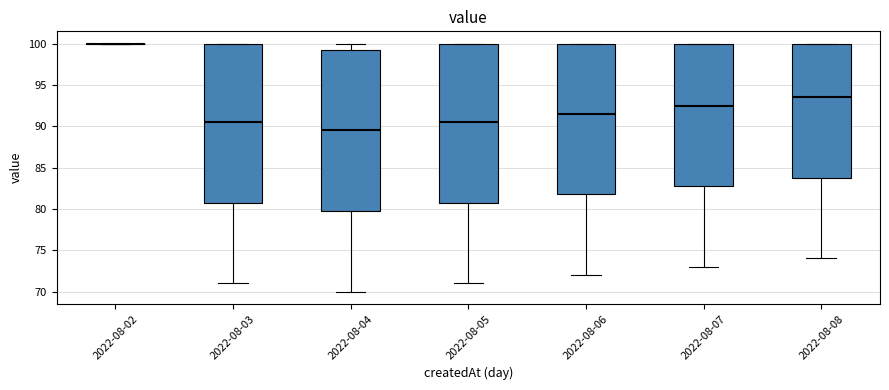

Reading left to right, transcribe this box plot: for each box, give where its median line is, the range the box spans, and where its two whiskers end, as read against the y-axis. The values are not printed on the chart, so give them approximately, as read against the axis.

2022-08-02: box collapsed to a line at 100.0, whiskers 100.0 to 100.0
2022-08-03: median 90.5, box 81.0 to 100.0, whiskers 71.0 to 100.0
2022-08-04: median 89.5, box 80.0 to 99.5, whiskers 70.0 to 100.0
2022-08-05: median 90.5, box 81.0 to 100.0, whiskers 71.0 to 100.0
2022-08-06: median 91.5, box 82.0 to 100.0, whiskers 72.0 to 100.0
2022-08-07: median 92.5, box 83.0 to 100.0, whiskers 73.0 to 100.0
2022-08-08: median 93.5, box 84.0 to 100.0, whiskers 74.0 to 100.0